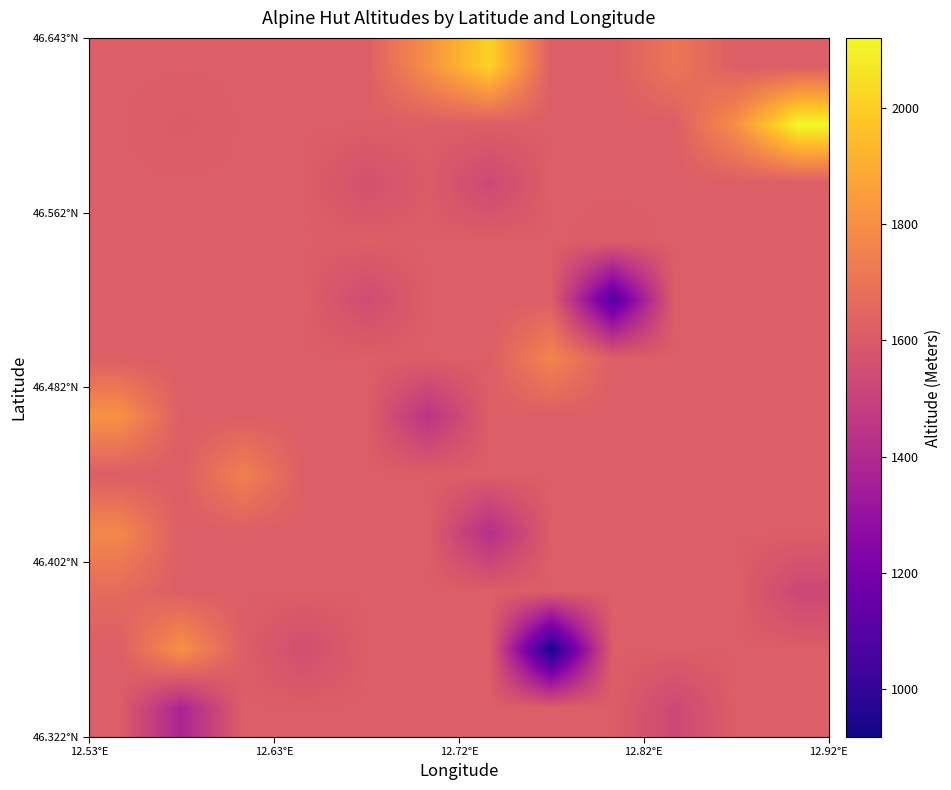

How many data points does each series have?

12